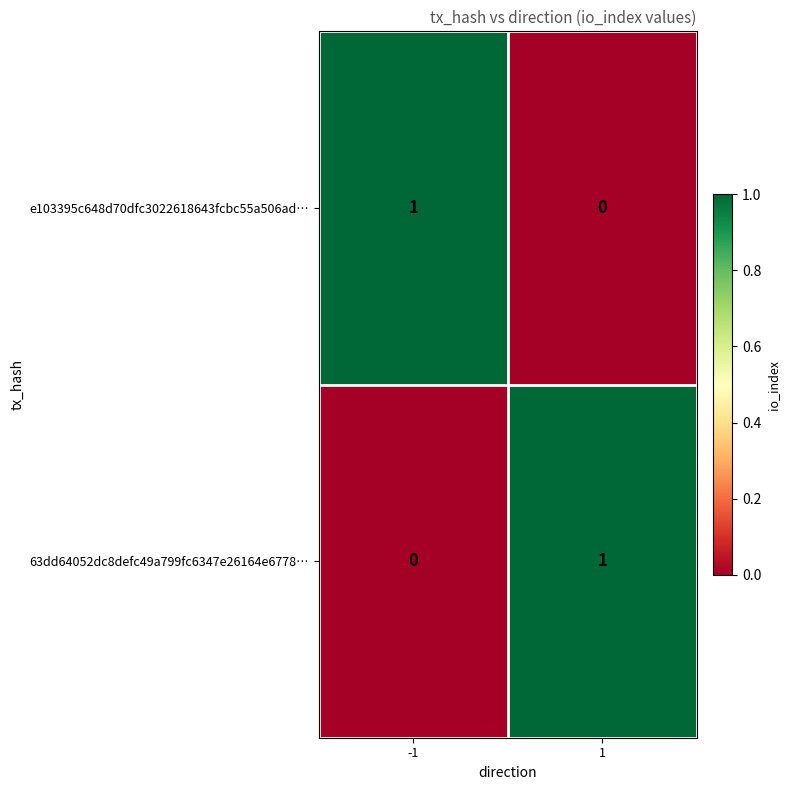

The value of 63dd64052dc8defc49a799fc6347e26164e6778… at -1 is 0. True or false?

True